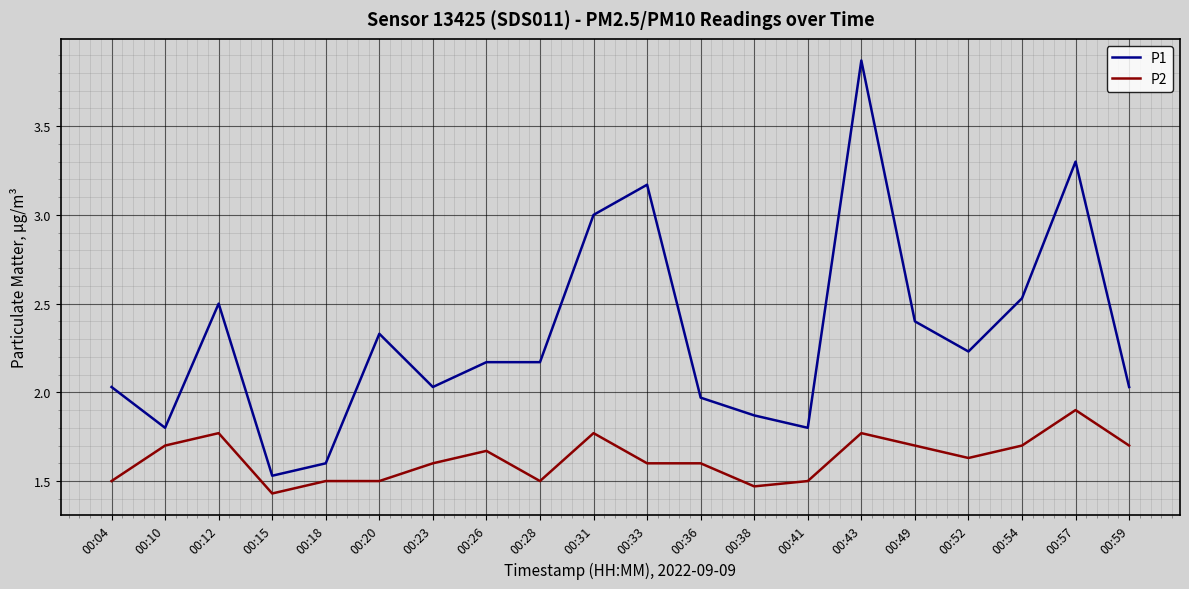

What is the spread (max minus min) of values at 00:26?

0.5